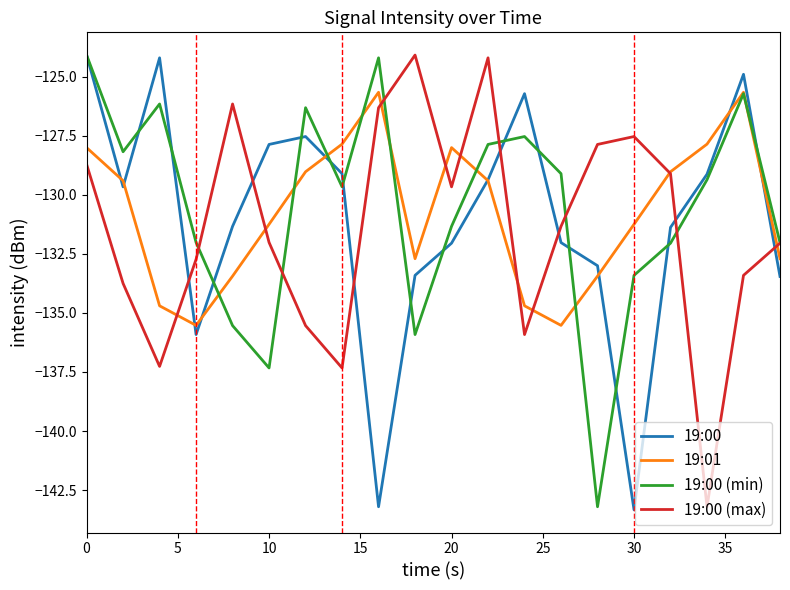

What is the maximum value shown in the chart?

-124.1